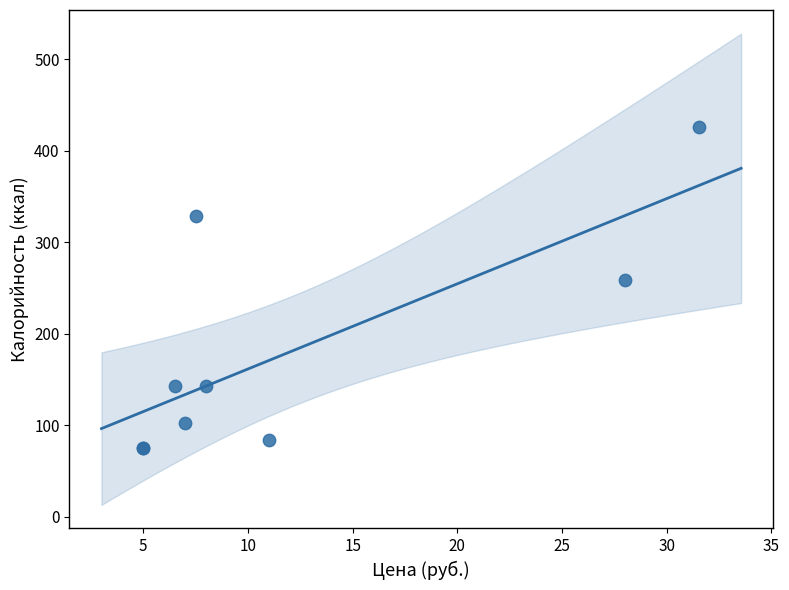

What Y value in the scatter plot is closest to 250?

258.7